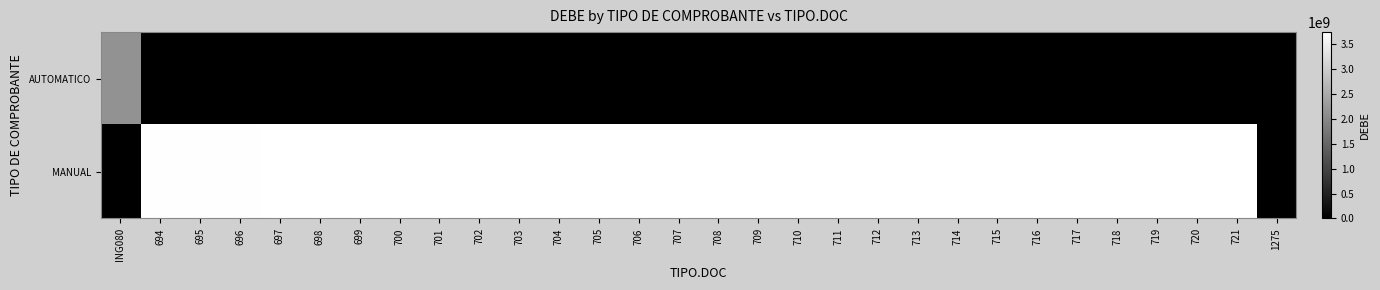

What is the difference between the highest and lowest values at 721?

3746811067.7